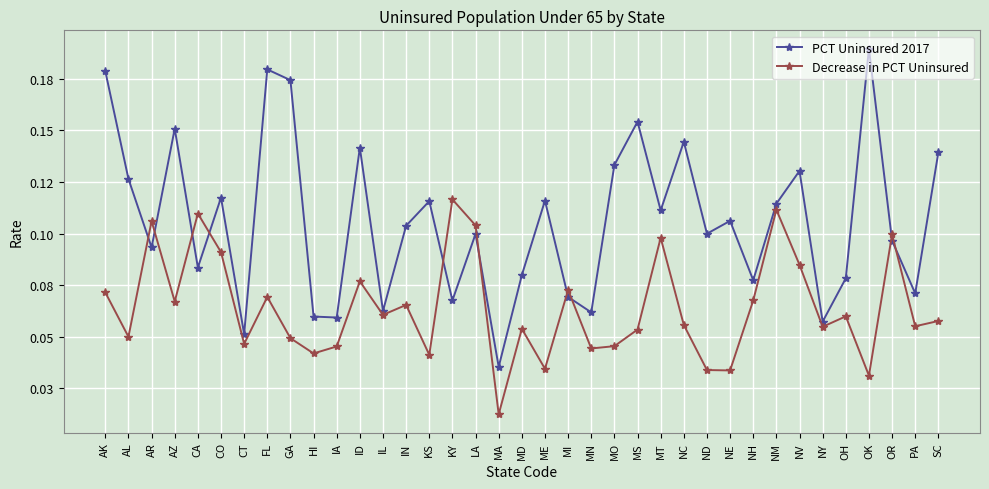

What is the difference between the maximum and minimum values in the PCT Uninsured 2017 series?

0.2